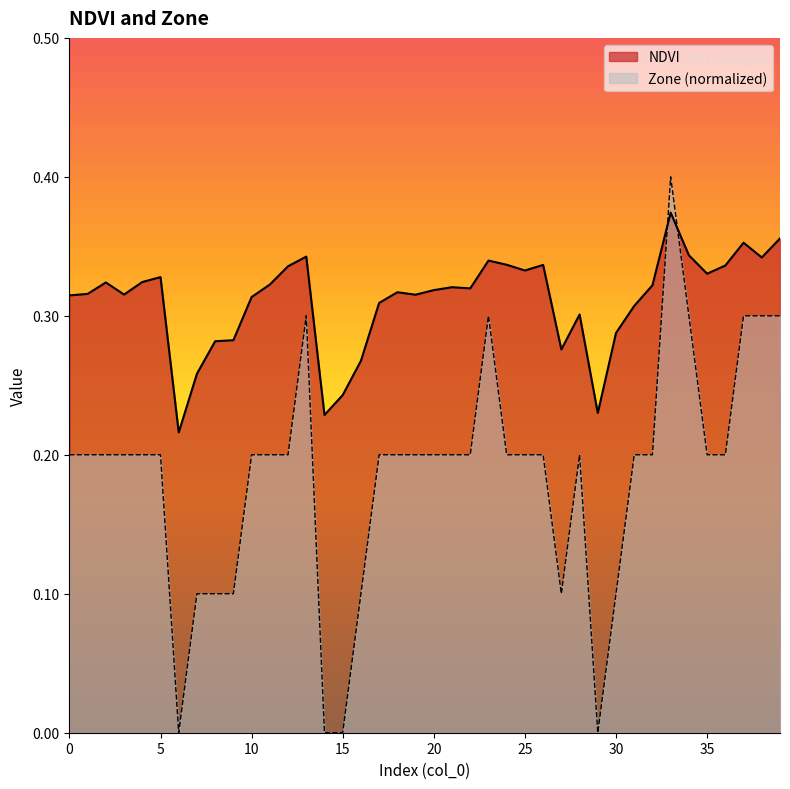

Between which two adjacent categories do NDVI and Zone first intersect?

32 and 33